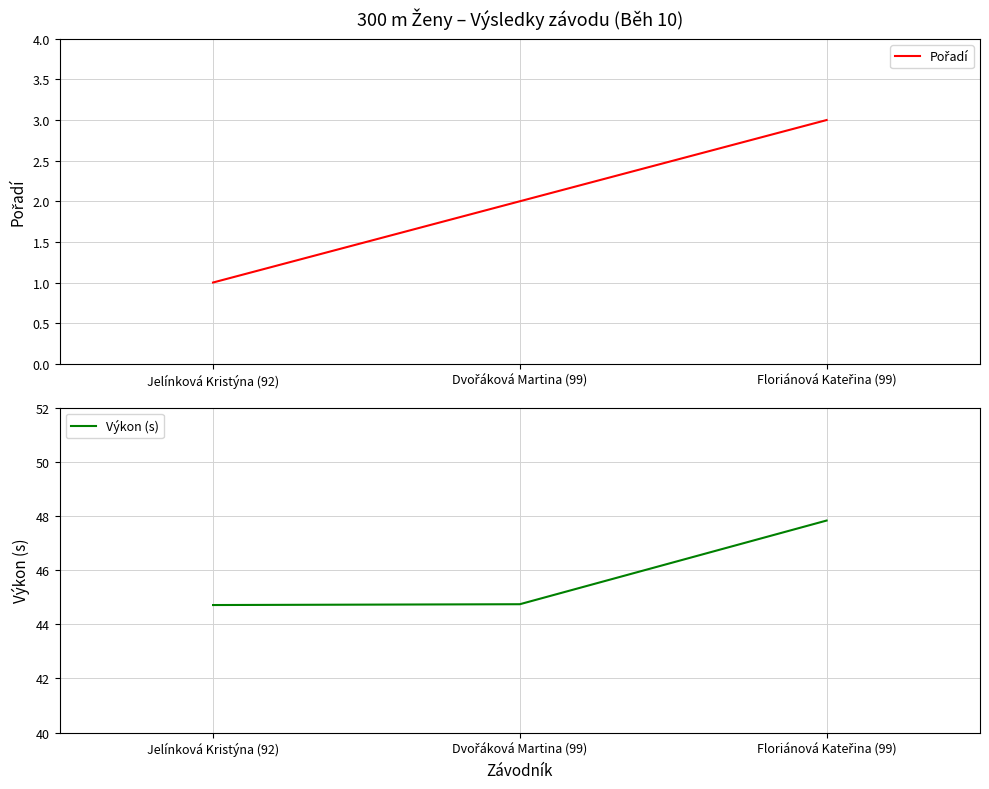

What position from the right is Dvořáková Martina (99)?

2